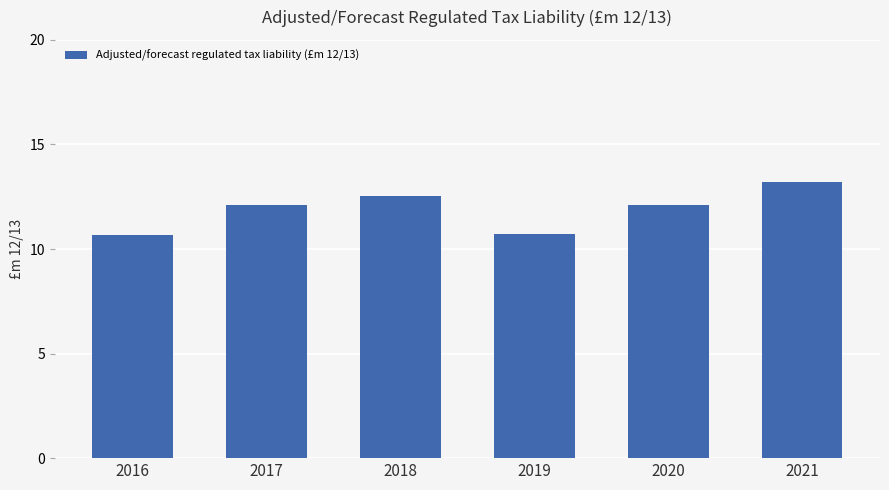

Reading left to right, list all the values displayed in this chart.

2016=10.7	2017=12.1	2018=12.5	2019=10.7	2020=12.1	2021=13.2